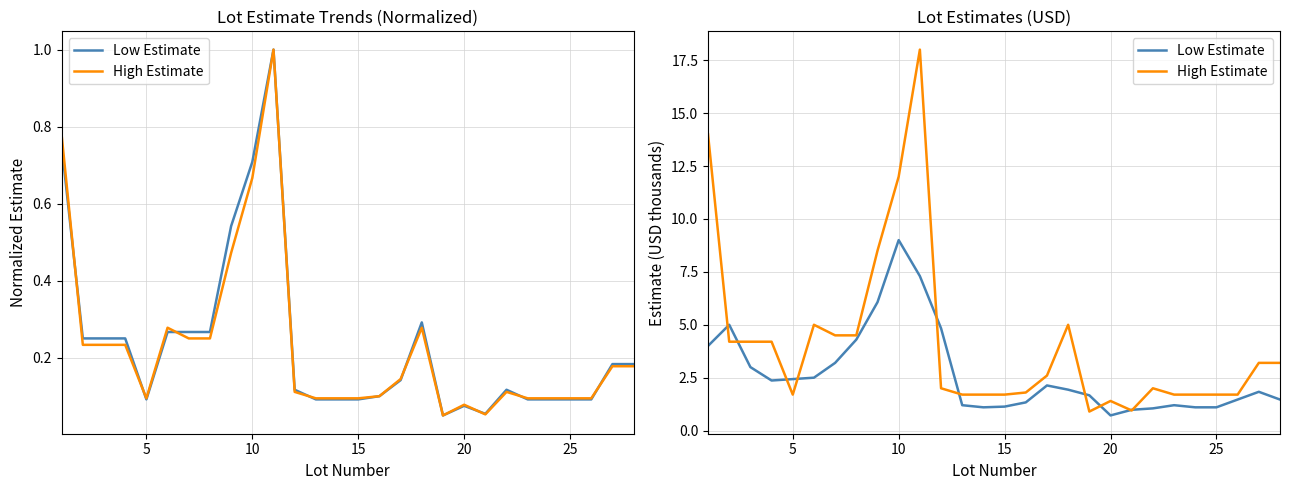

Which series has the largest total across all categories?

High Estimate